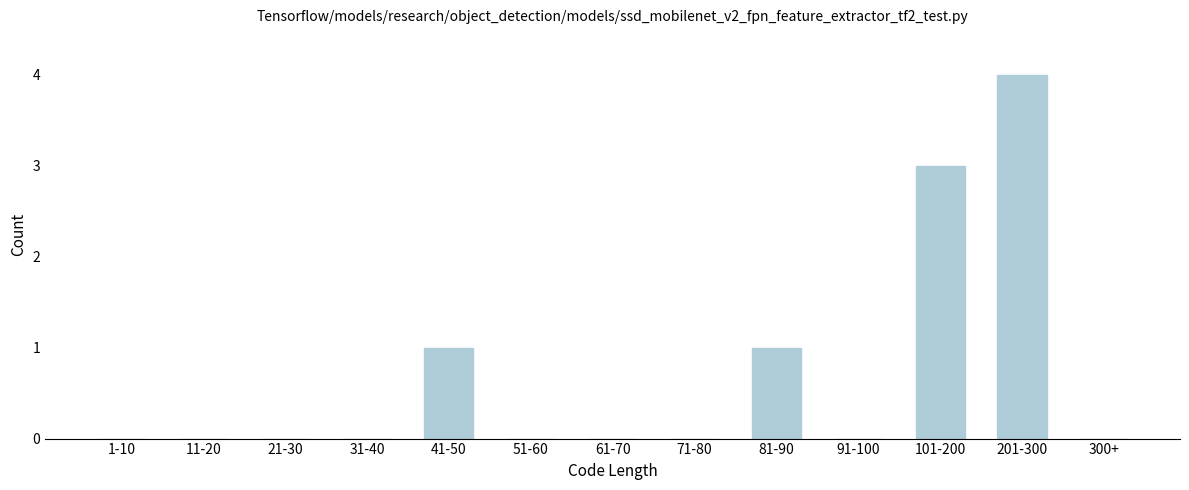

Reading right to left, what are all the values shown in this chart?

300+=0	201-300=4	101-200=3	91-100=0	81-90=1	71-80=0	61-70=0	51-60=0	41-50=1	31-40=0	21-30=0	11-20=0	1-10=0